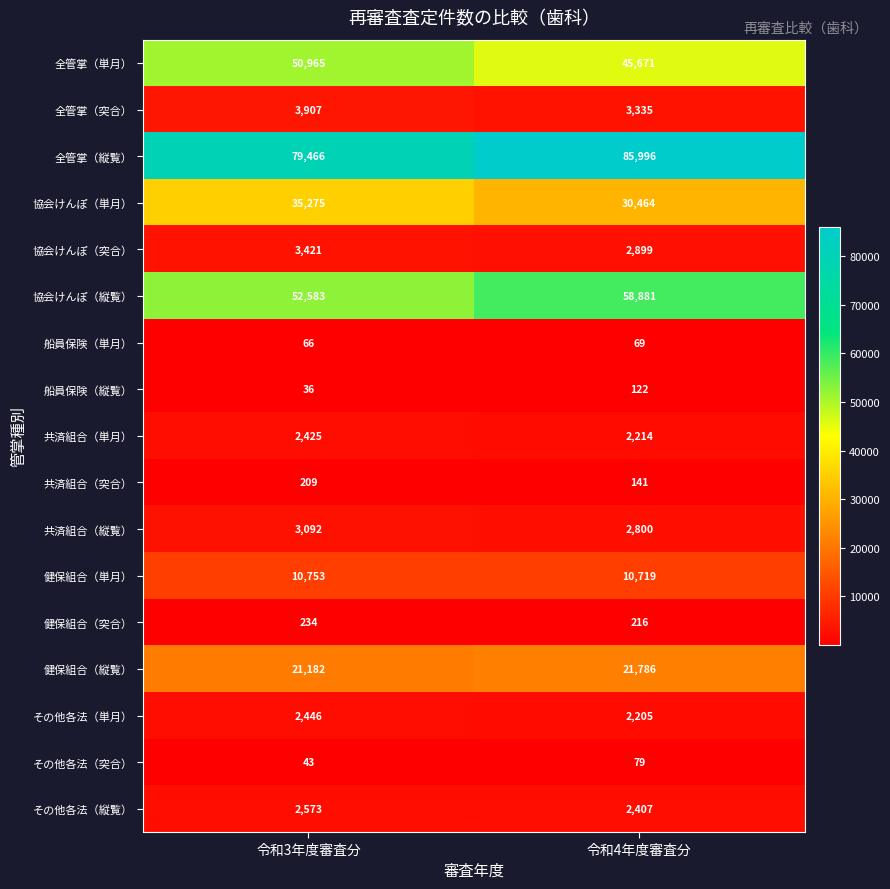

At 令和4年度審査分, list the series in order from largest to smallest.

全管掌（縦覧）, 協会けんぽ（縦覧）, 全管掌（単月）, 協会けんぽ（単月）, 健保組合（縦覧）, 健保組合（単月）, 全管掌（突合）, 協会けんぽ（突合）, 共済組合（縦覧）, その他各法（縦覧）, 共済組合（単月）, その他各法（単月）, 健保組合（突合）, 共済組合（突合）, 船員保険（縦覧）, その他各法（突合）, 船員保険（単月）